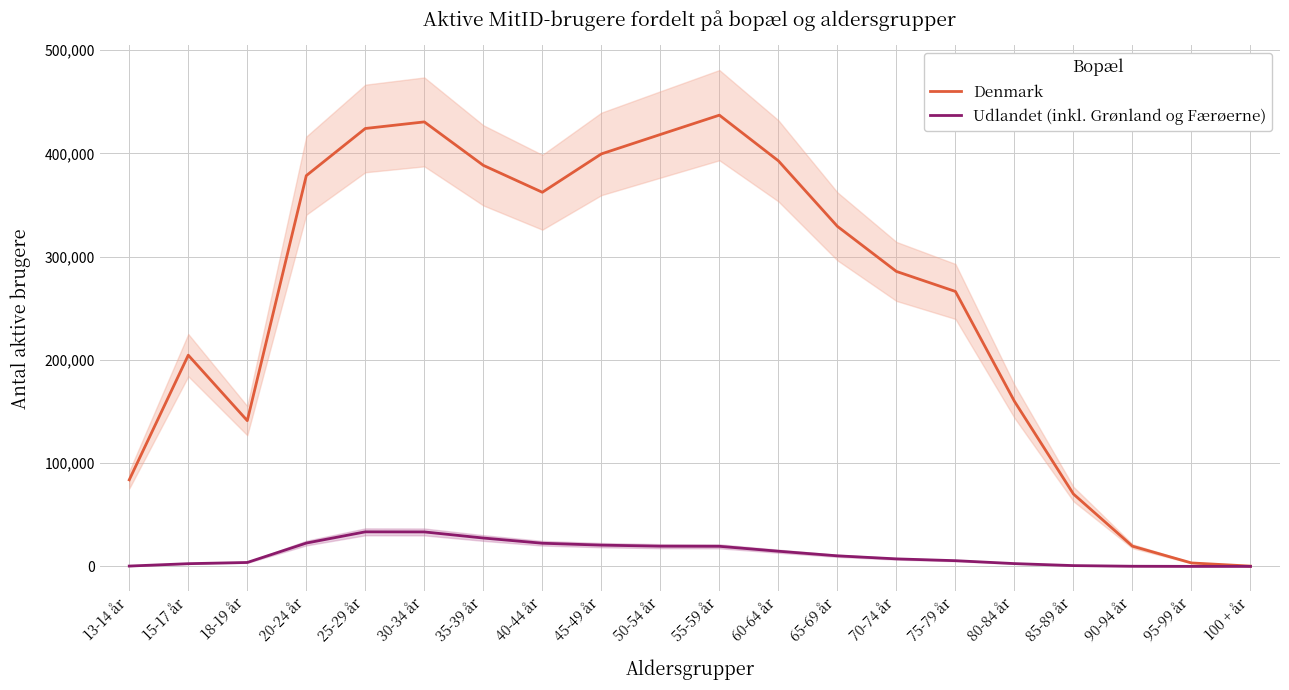

The Denmark series shows 108283 at 20-24 år. True or false?

False